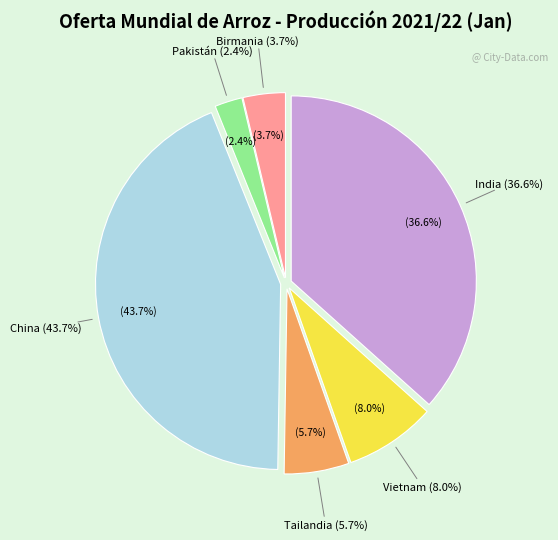

Does India represent more than half of the total?

No